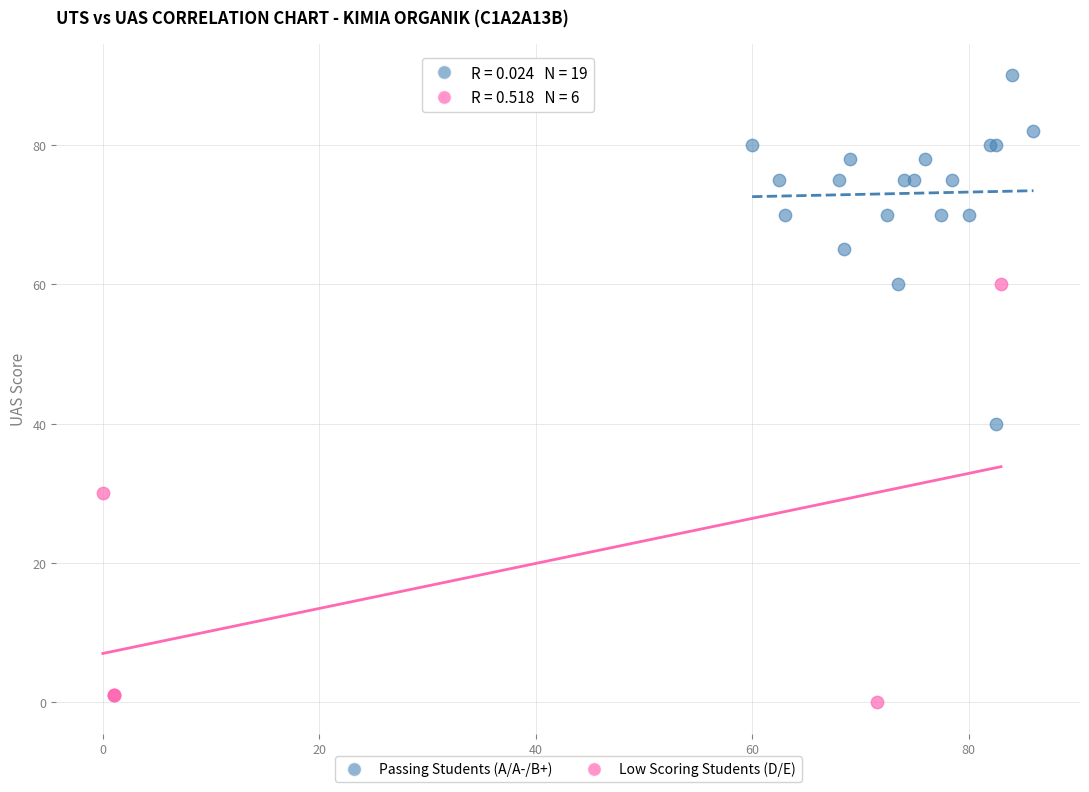

Which series contains the highest Y value?

Passing Students (A/A-/B+)